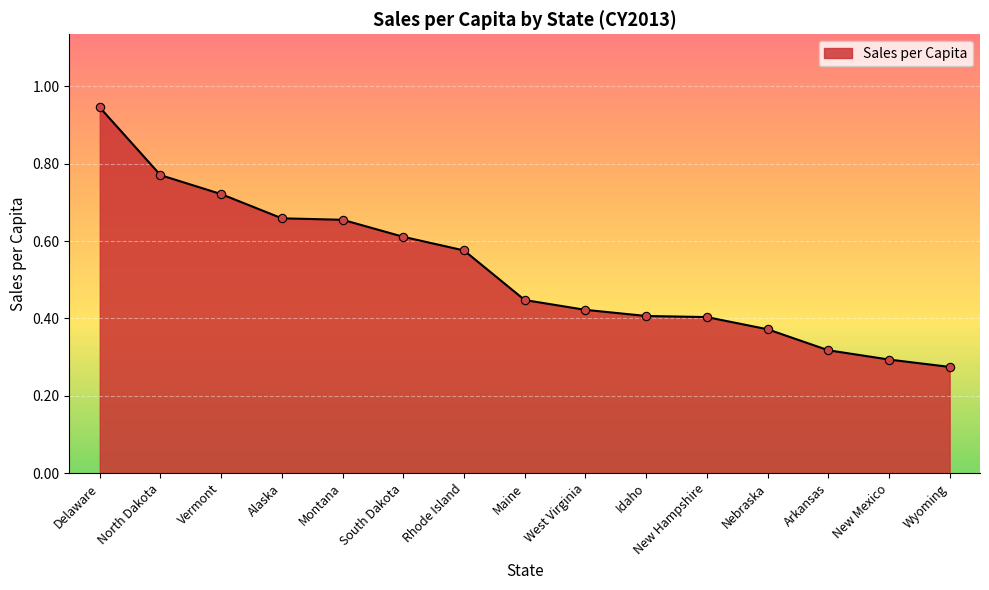

What is the difference between the second highest and second lowest values?

0.5